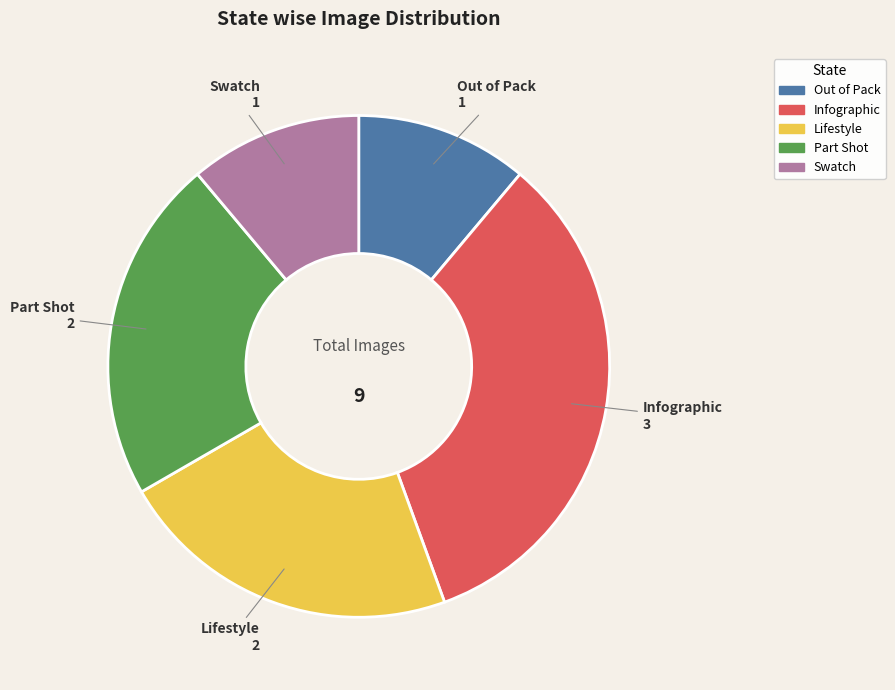

Which slice is the largest?

Infographic